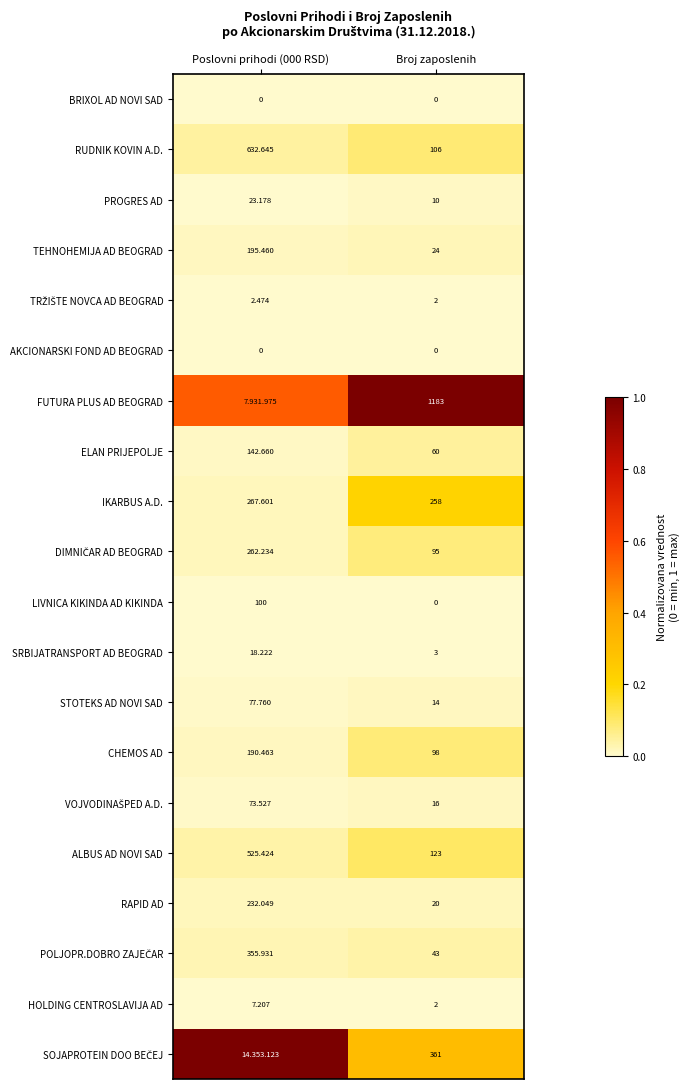

At which label does VOJVODINAŠPED A.D. reach its minimum?

Poslovni prihodi (000 RSD)